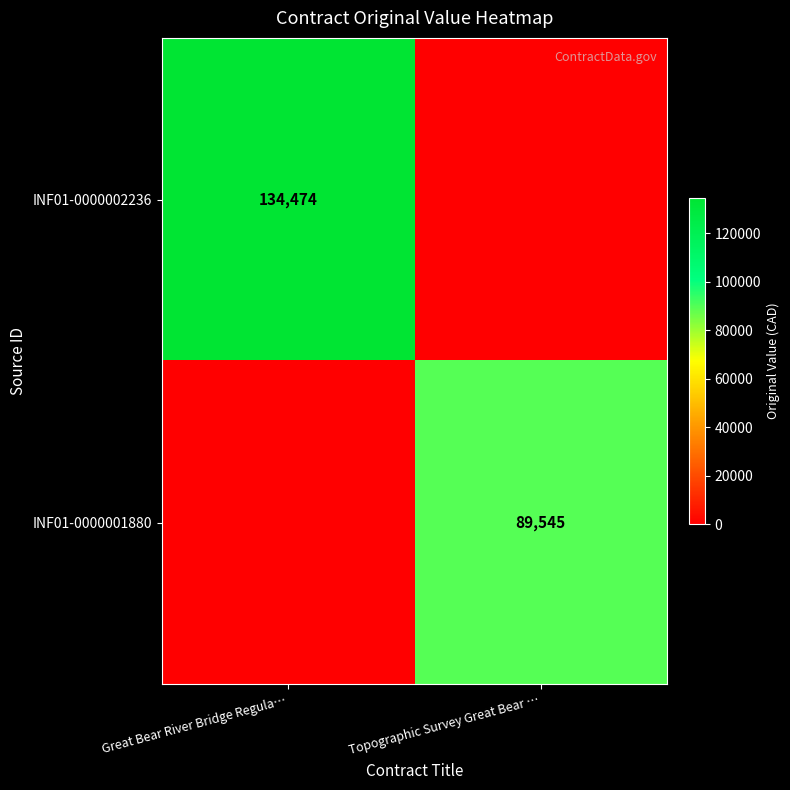

True or false: INF01-0000001880 has a value of 89545 at Topographic Survey Great Bear ….

True